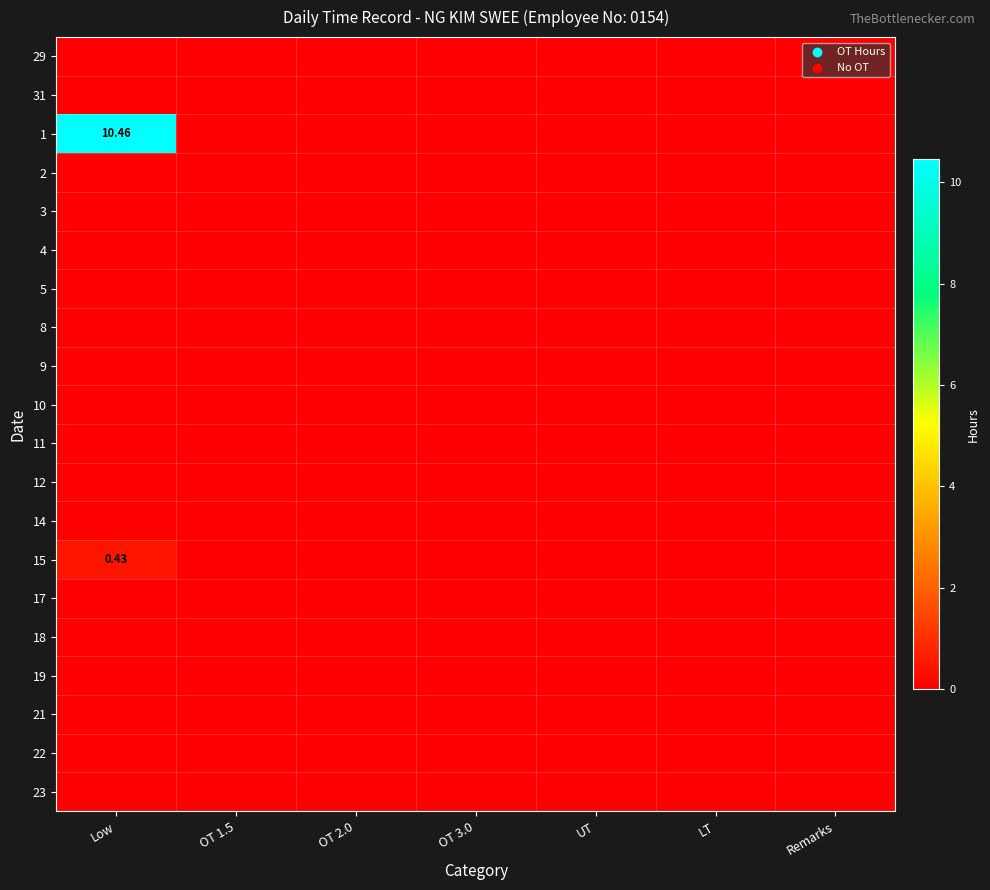

True or false: 1 has a value of 0.0 at OT 1.5.

True